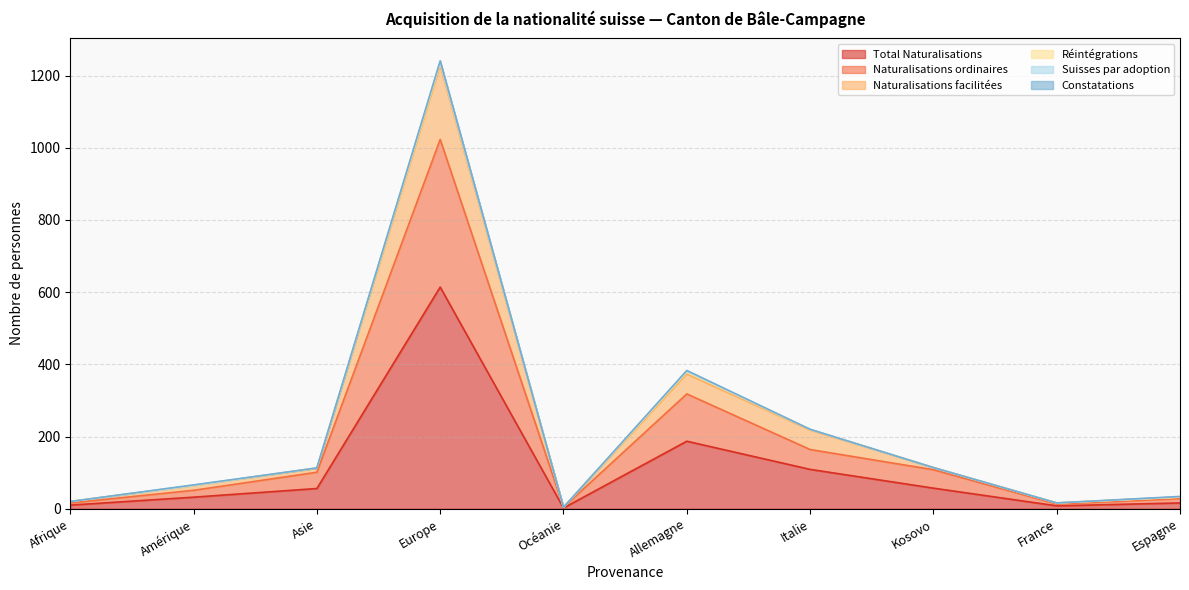

What is the label of the 7th point from the left?

Italie